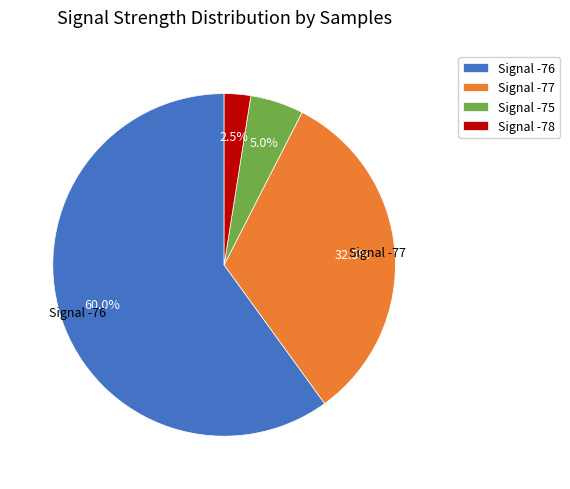

What percentage is NOT represented by Signal -78?

97.5%